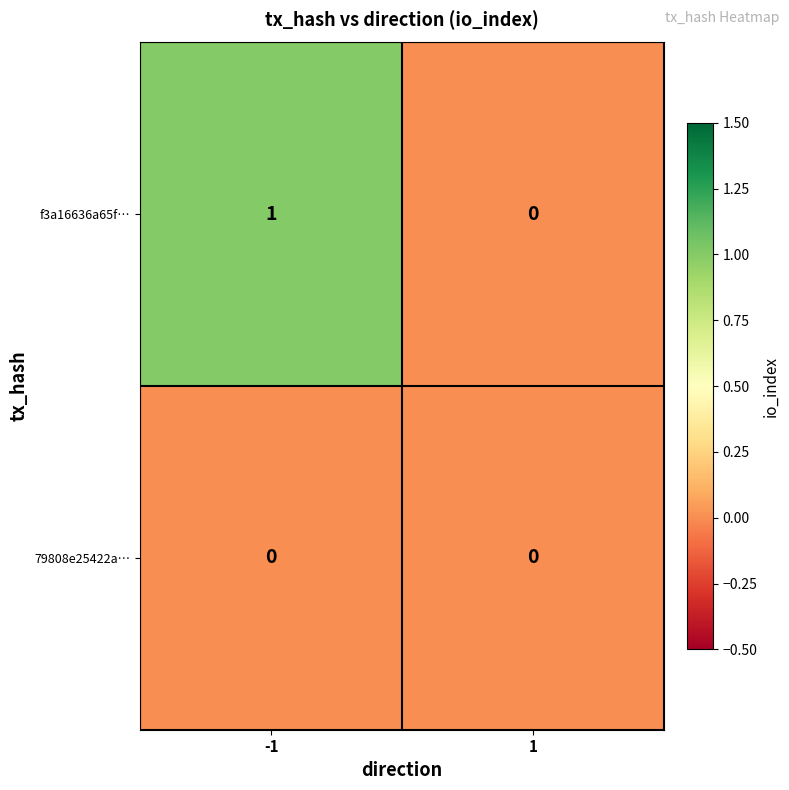

Between -1 and 1, which series saw the biggest shift?

f3a16636a65f…